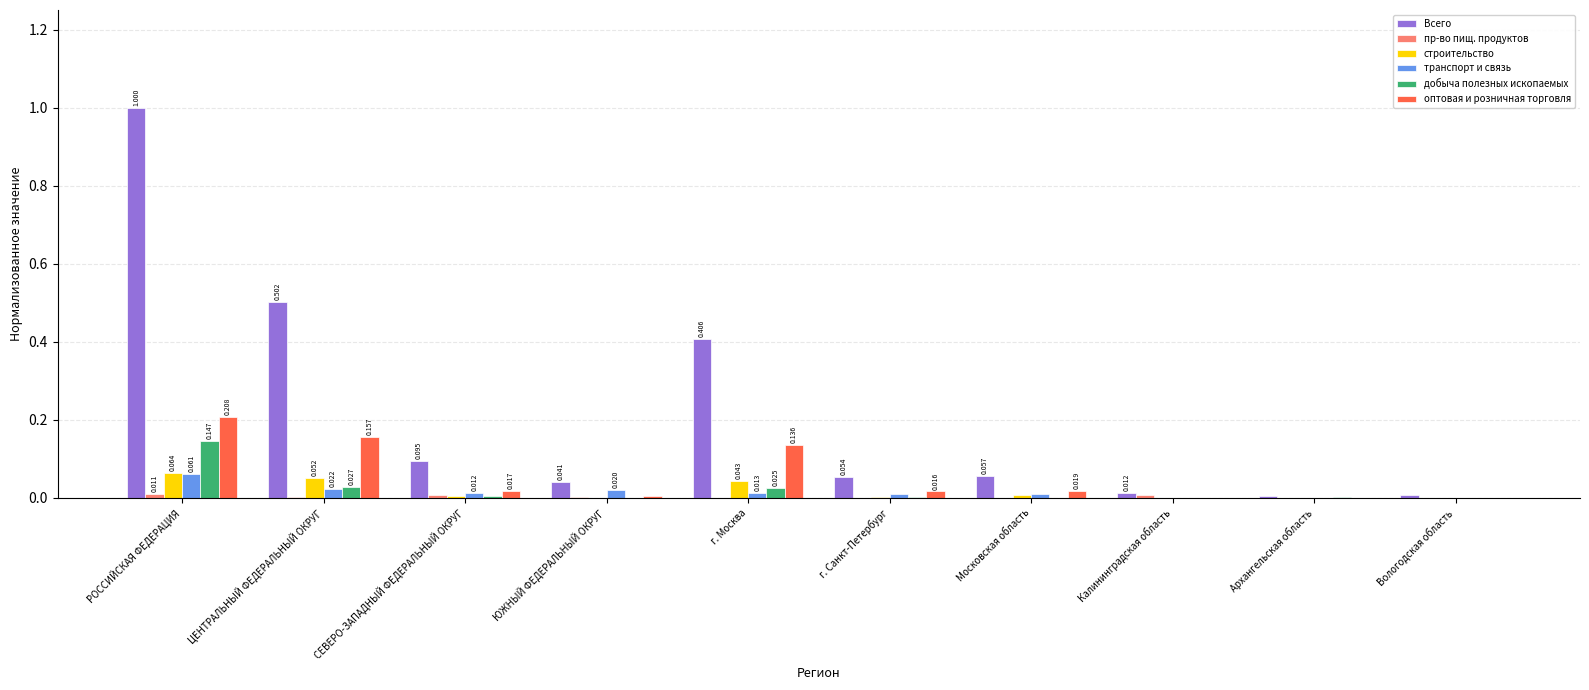

Which series changed the most between г. Москва and Архангельская область?

Всего